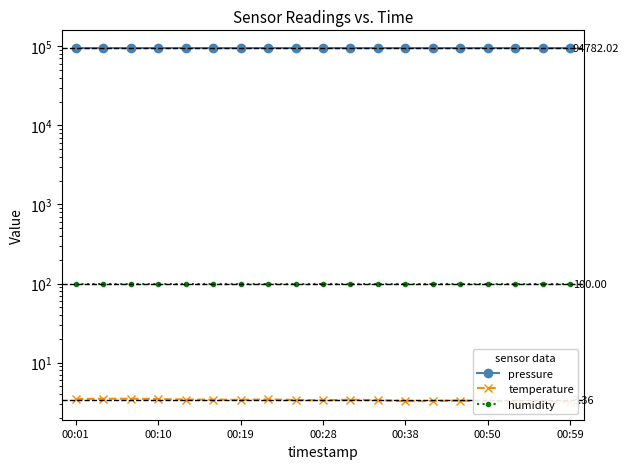

Does the chart display data point markers on the line(s)?

Yes